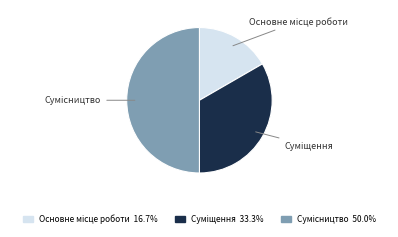

To the nearest percent, what portion does Сумісництво represent?

50%